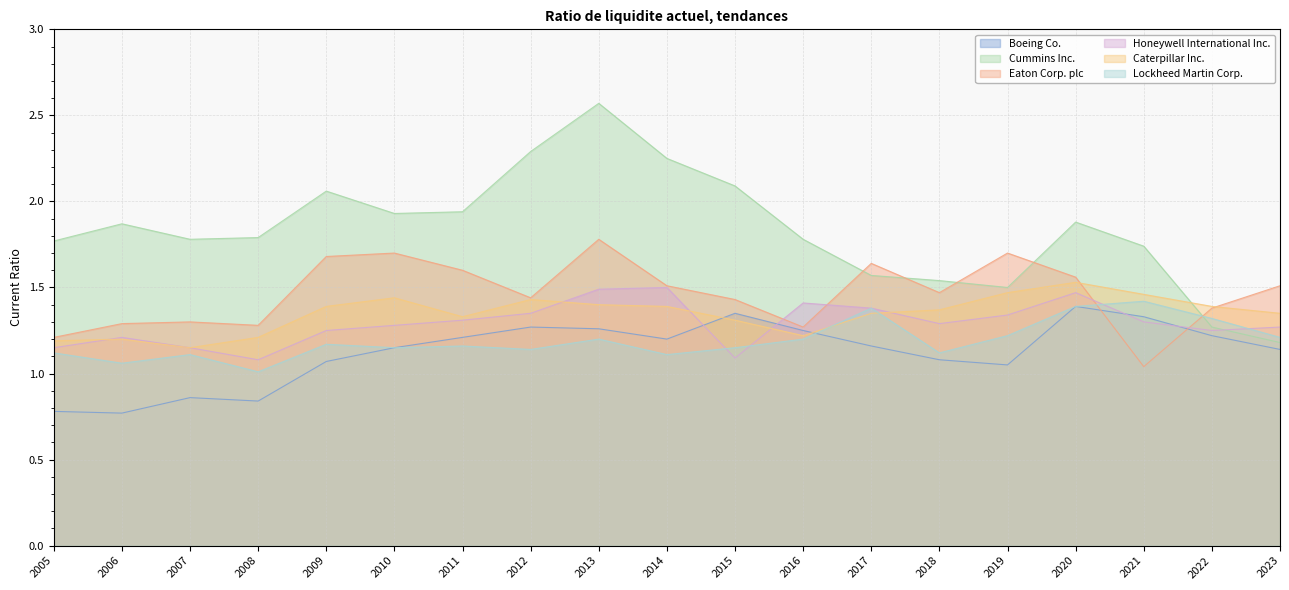

What is the difference between the second highest and second lowest values in the Boeing Co. series?

0.6